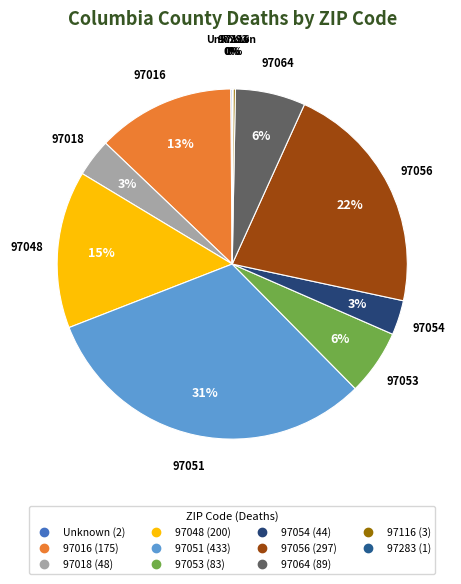

Is there a majority slice in this chart?

No